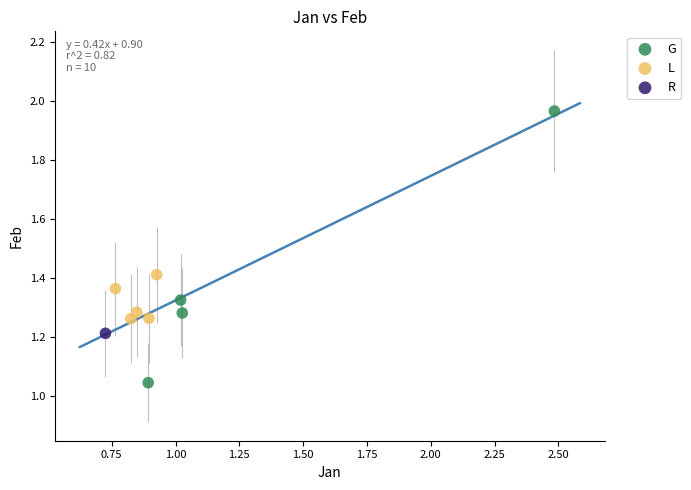

What are all the series names shown in the legend?

G, L, R